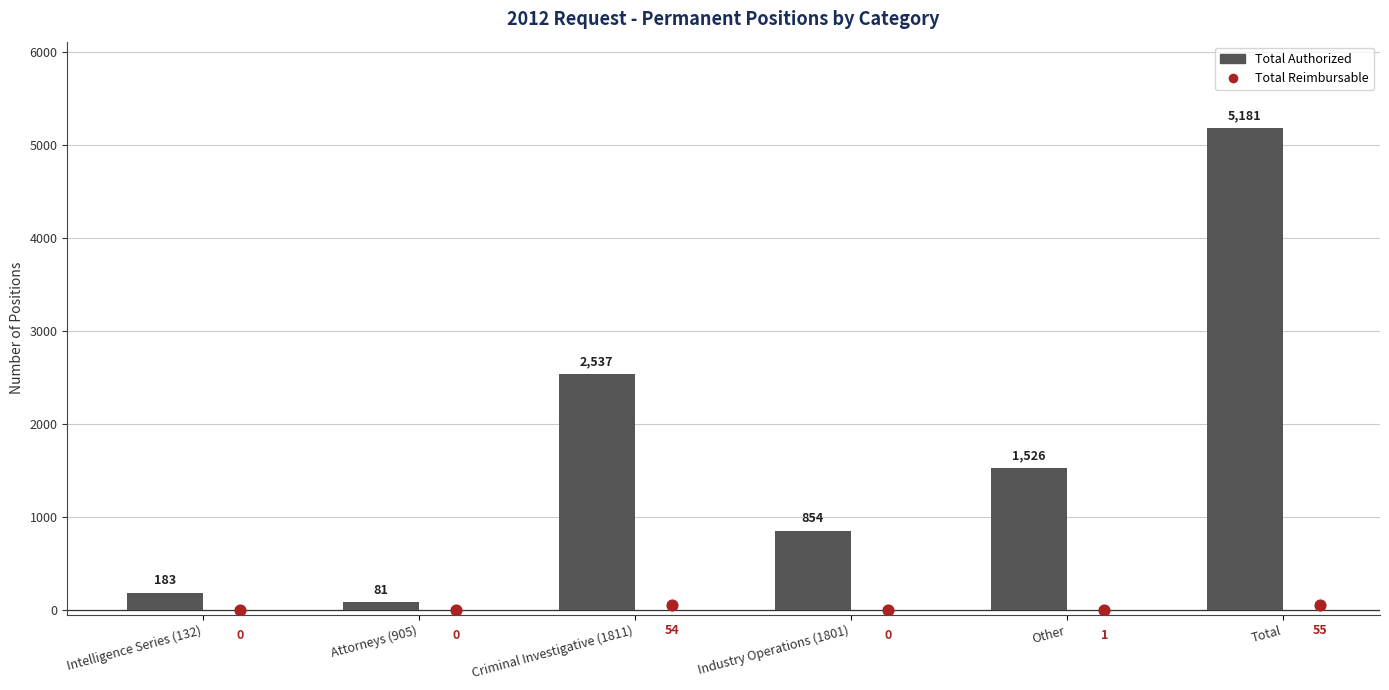

What are all the series names shown in the legend?

Total Authorized, Total Reimbursable